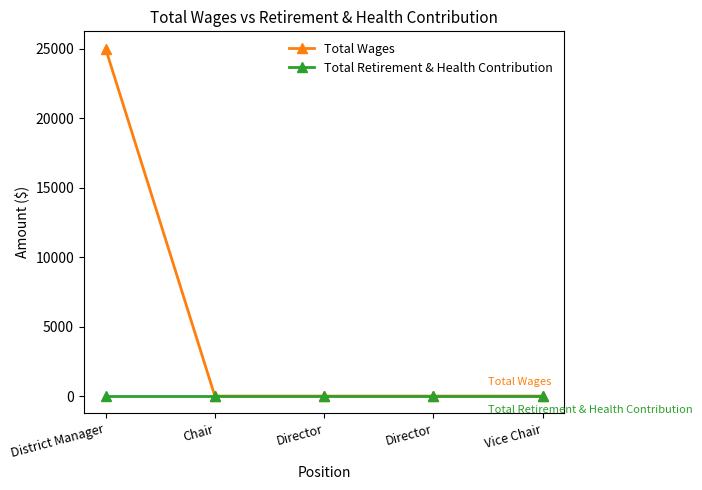

Does the chart display data point markers on the line(s)?

Yes